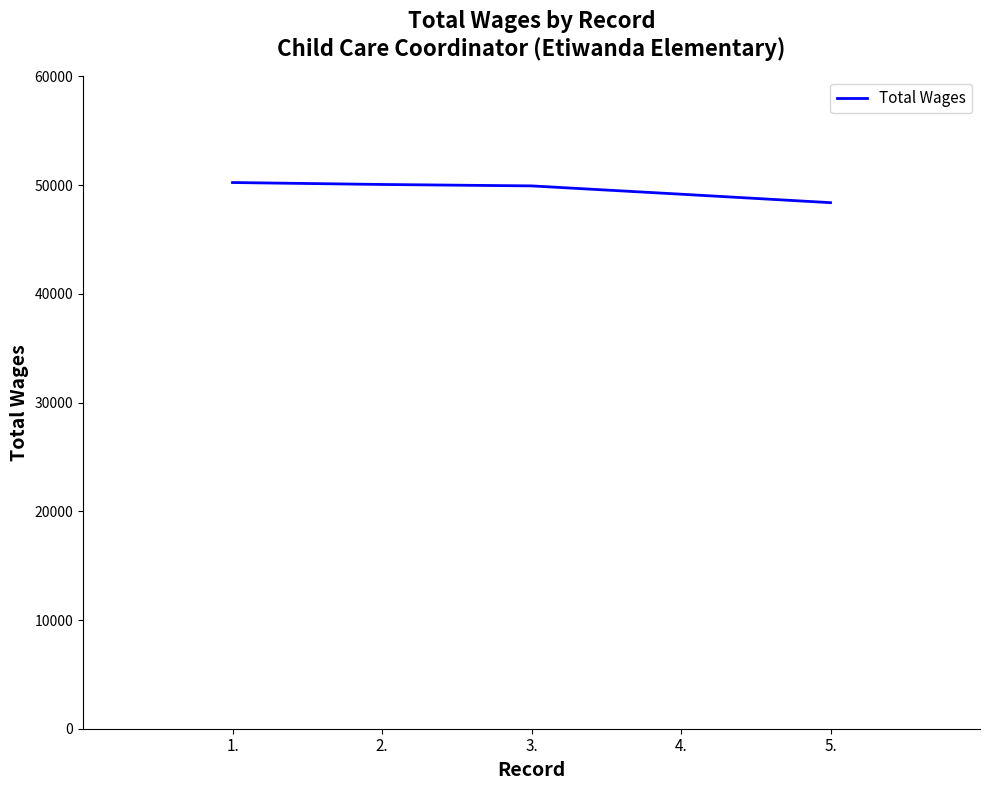

What is the maximum value shown in the chart?

50245